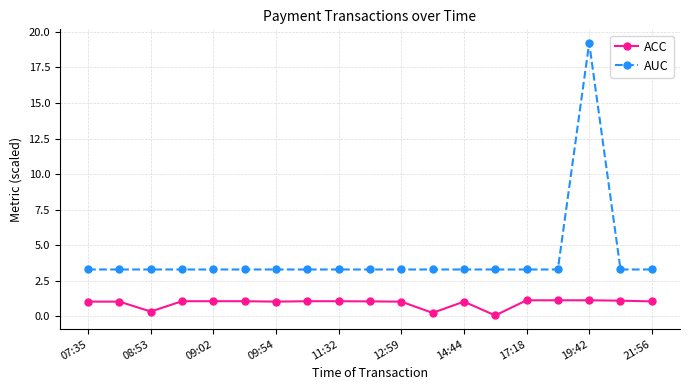

In ACC, how many points are lower than both neighbors (excluding endpoints)?

4